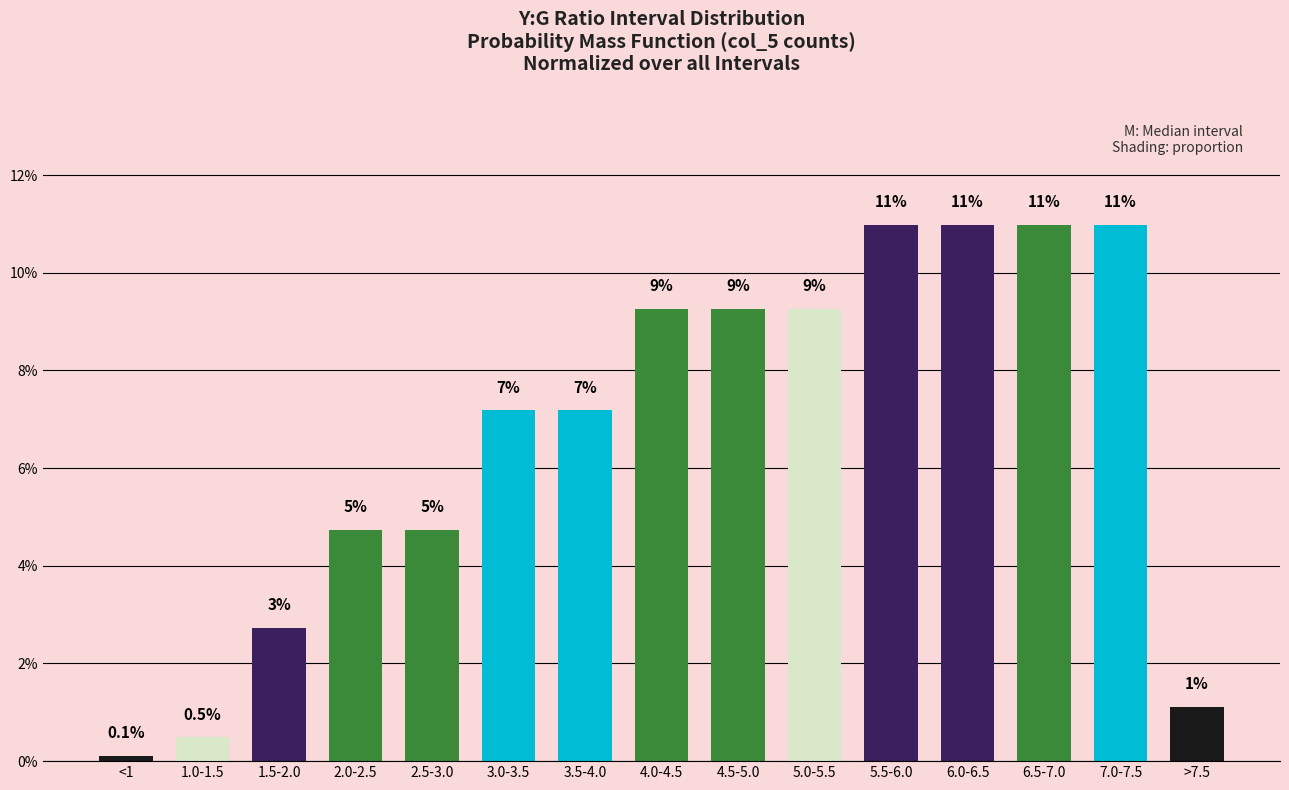

Does the chart contain any negative values?

No